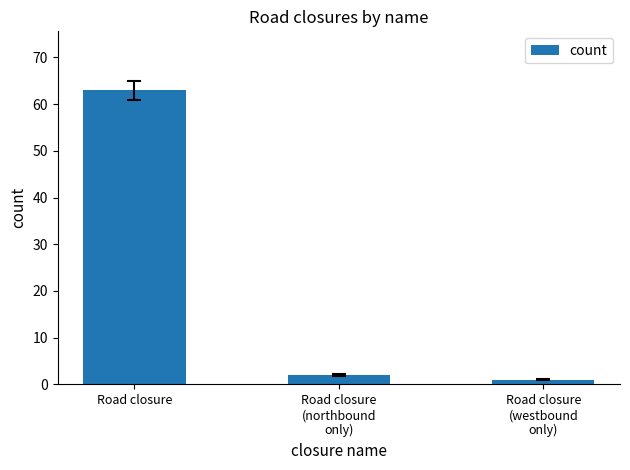

Reading left to right, list all the values displayed in this chart.

Road closure=63	Road closure
(northbound
only)=2	Road closure
(westbound
only)=1